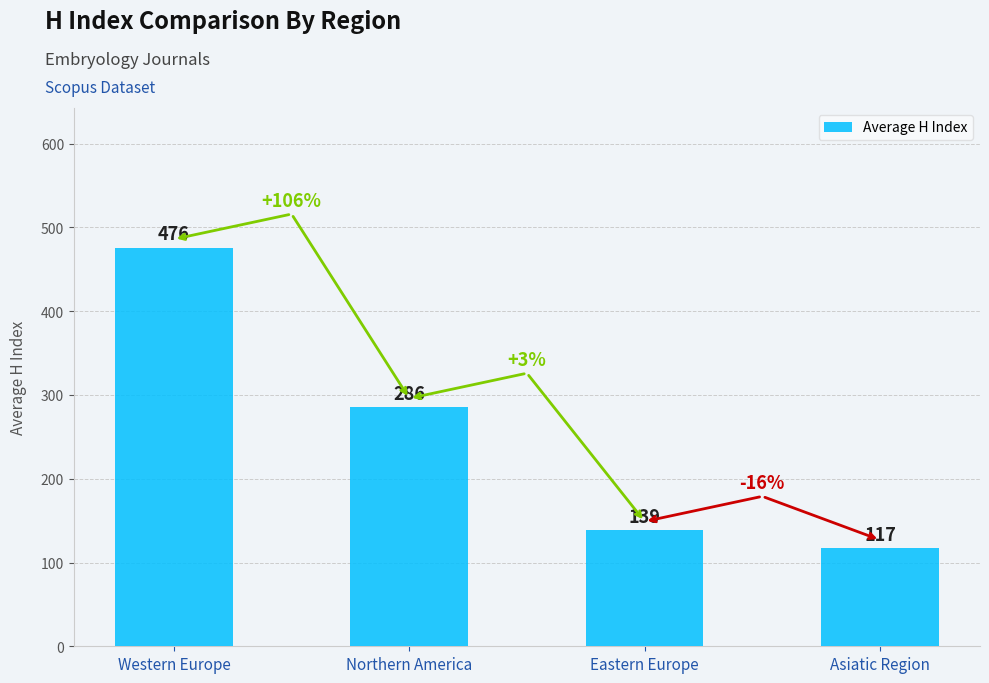

List the labels in order of value, smallest first.

Asiatic Region, Eastern Europe, Northern America, Western Europe